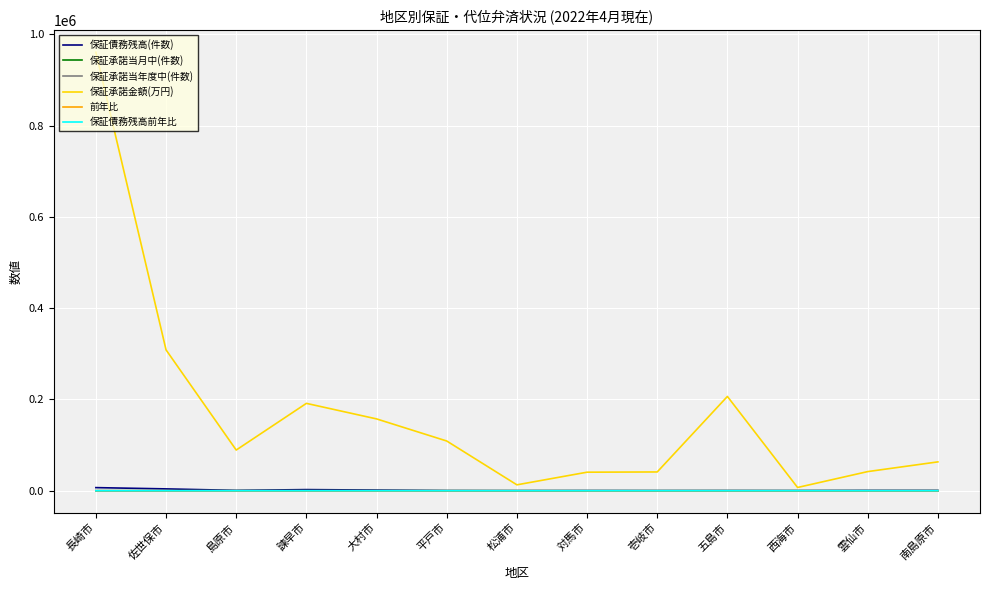

Rank the series at 大村市 from highest to lowest value.

保証承諾金額(万円), 保証債務残高(件数), 保証債務残高前年比, 前年比, 保証承諾当月中(件数), 保証承諾当年度中(件数)